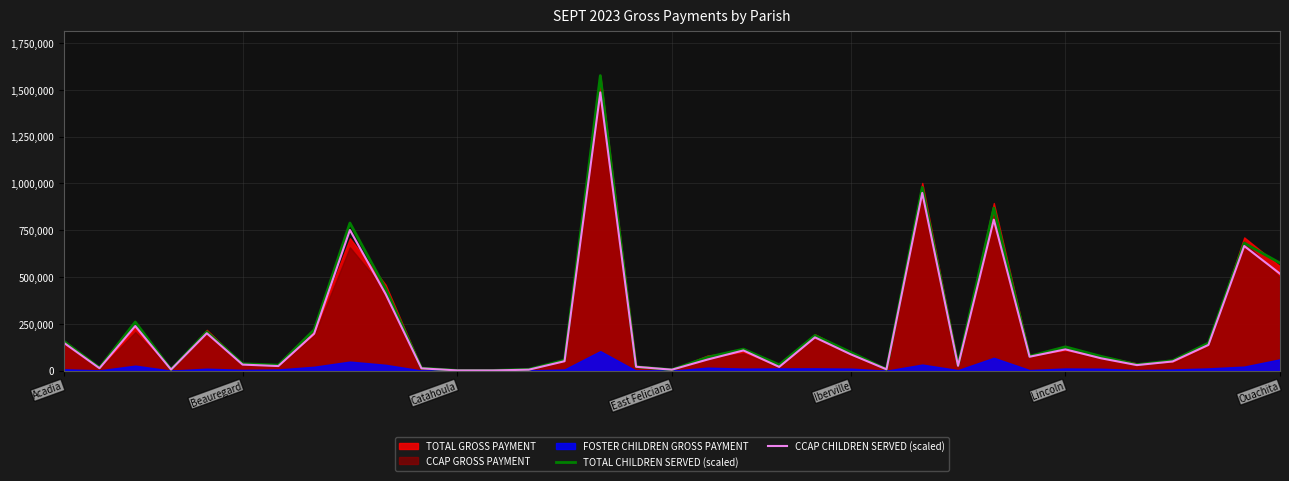

What is the highest value of the TOTAL CHILDREN SERVED (scaled) series?

1575466.3